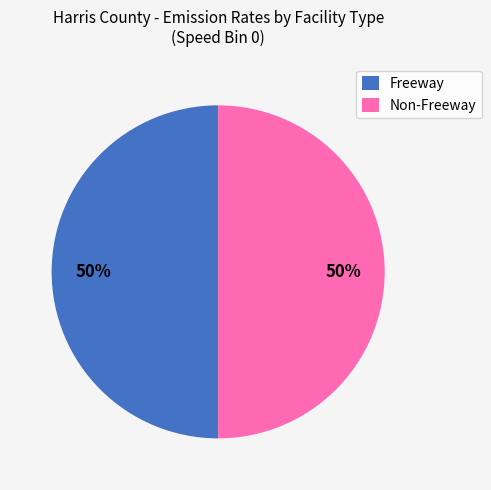

What percentage is the Non-Freeway slice, to the nearest percent?

50%